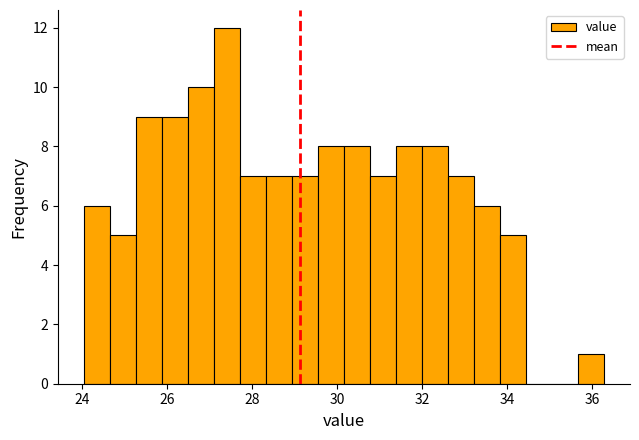

Read against the x-axis, roughly where is the centre of the tallest bar?

27.4